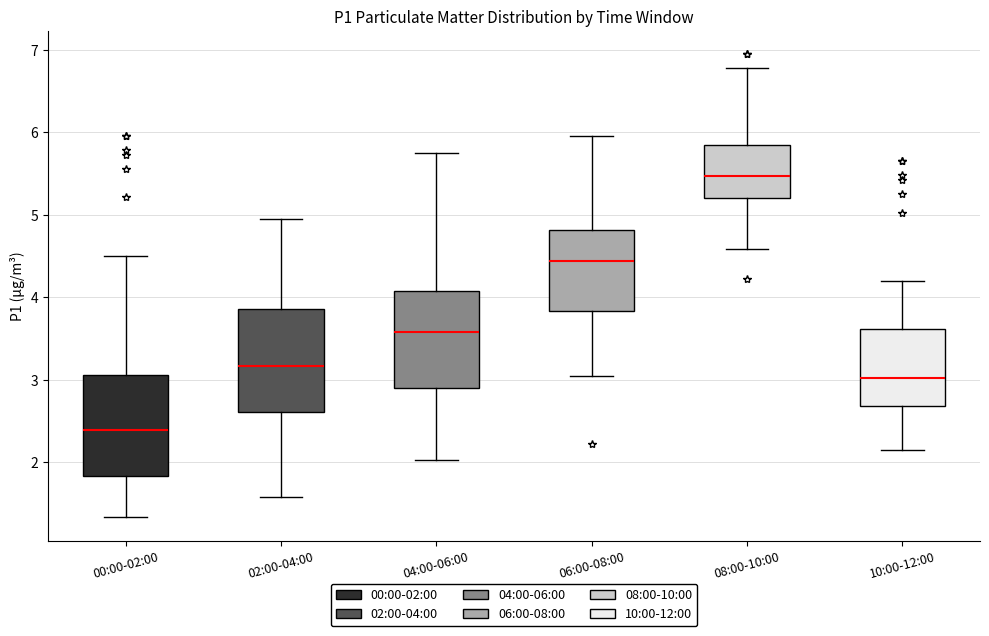

Which box has the highest median line?

08:00-10:00